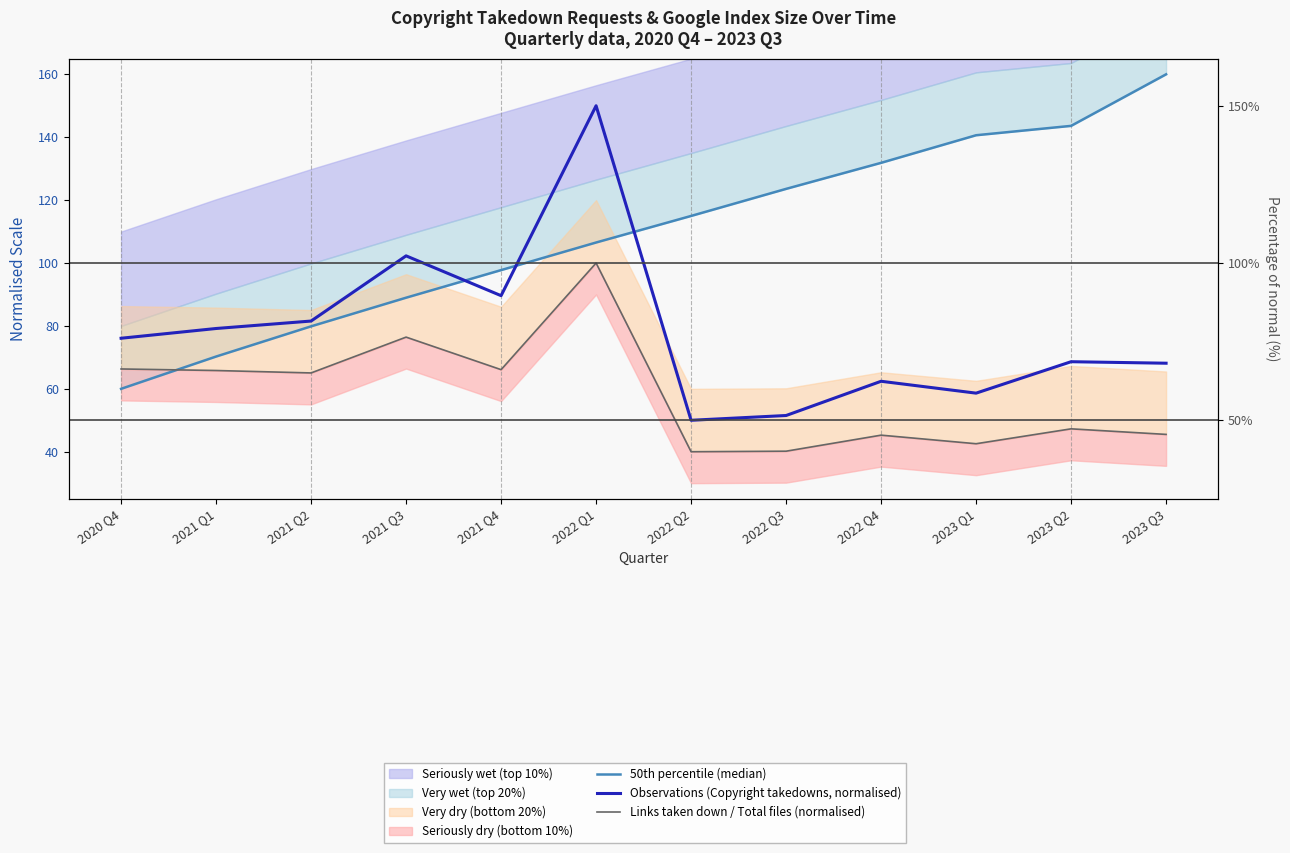

What is the label of the 1st point from the right?

2023 Q3